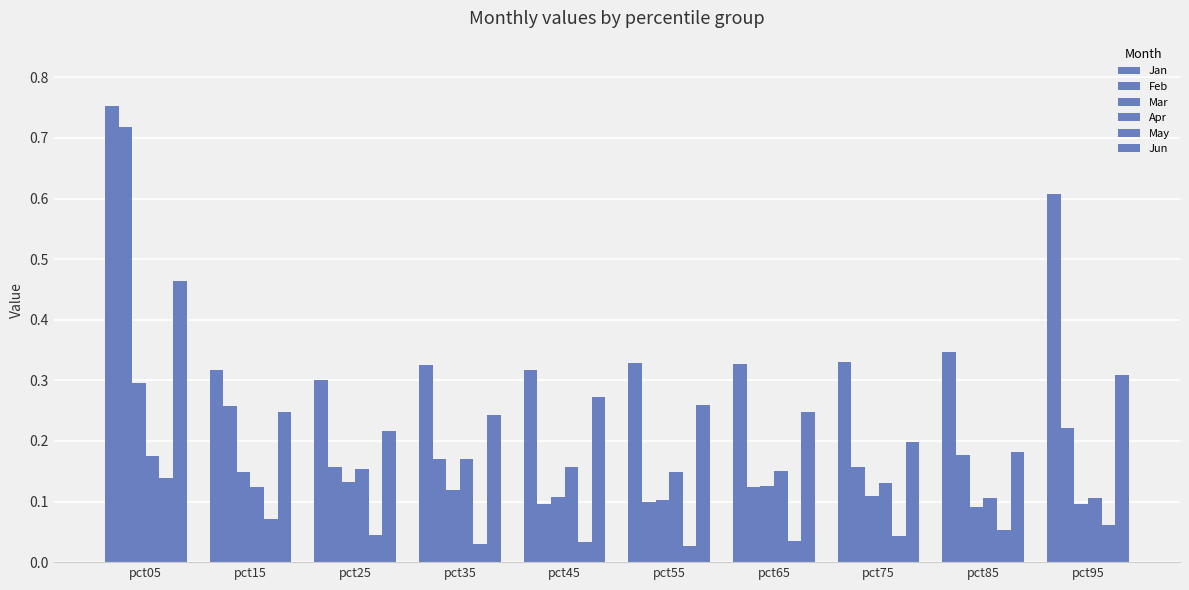

List the labels in order of Jan value, smallest first.

pct25, pct15, pct45, pct35, pct65, pct55, pct75, pct85, pct95, pct05